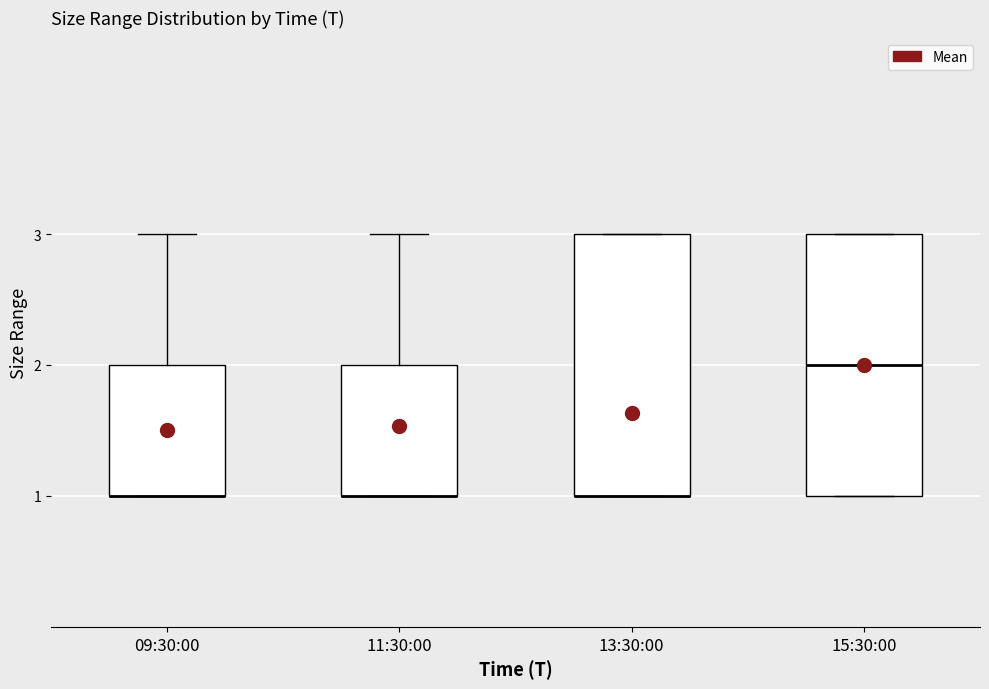

Where does the upper whisker of the box for 09:30:00 end on the y-axis? The values are not printed on the chart, so give them approximately, as read against the axis.

3